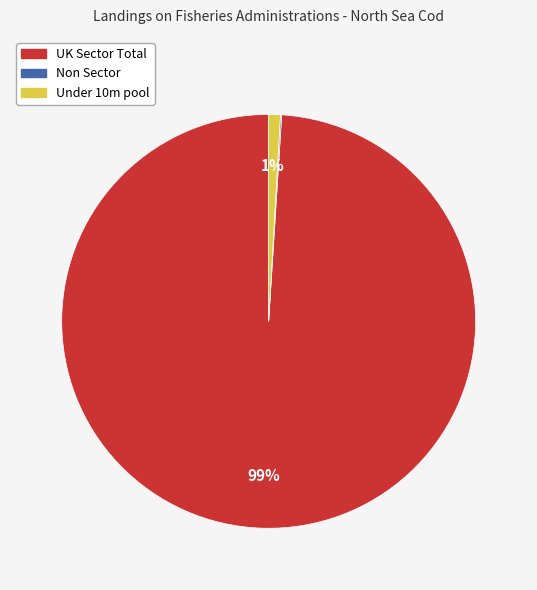

To the nearest percent, what is the average slice percentage?

33%